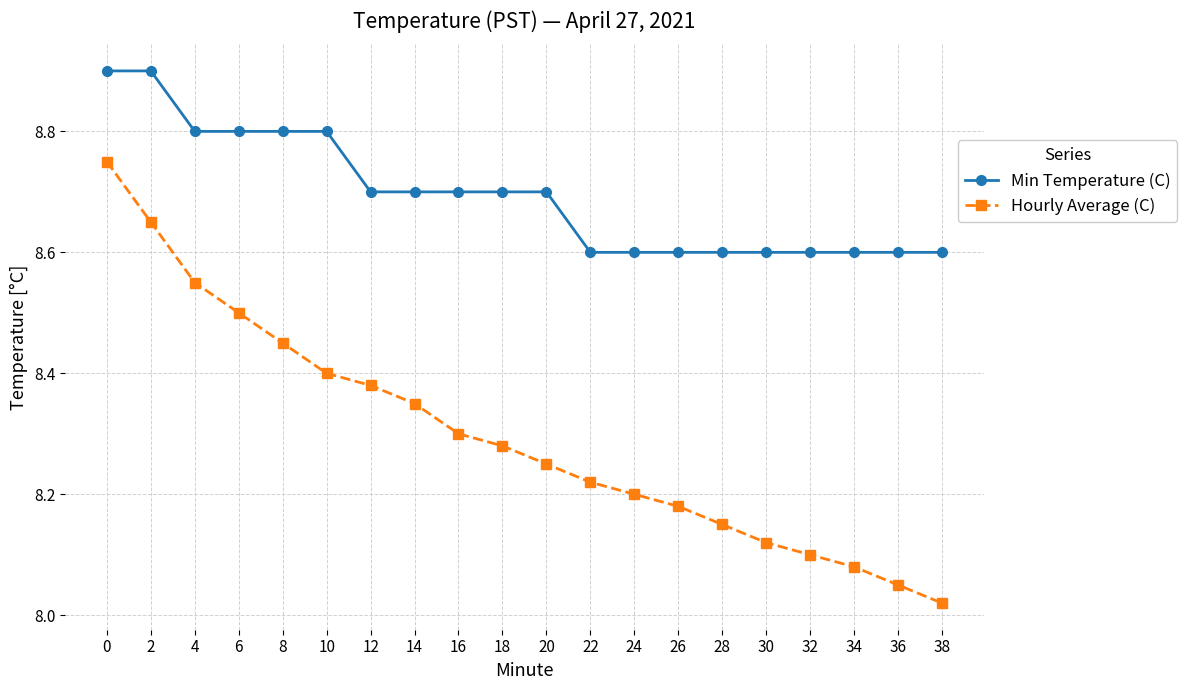

Rank the series by their average value, from highest to lowest.

Min Temperature (C), Hourly Average (C)